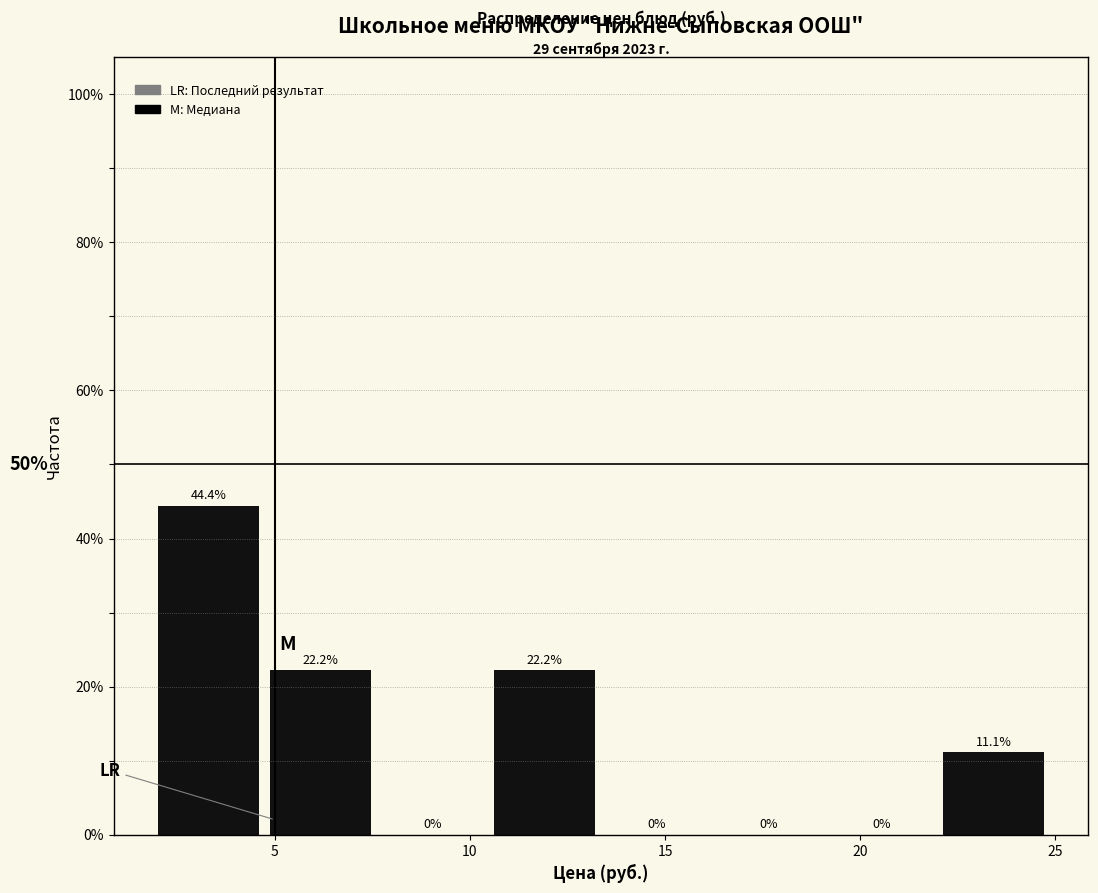

Reading left to right, list every bar in this chart as the range it spans on the x-axis followed by its height. The bar edges are not printed on the chart, so give them approximately, as read against the axis.

2.0 to 5.0: 44.4
5.0 to 8.0: 22.2
8.0 to 10.5: 0.0
10.5 to 13.5: 22.2
13.5 to 16.5: 0.0
16.5 to 19.5: 0.0
19.5 to 22.0: 0.0
22.0 to 25.0: 11.1